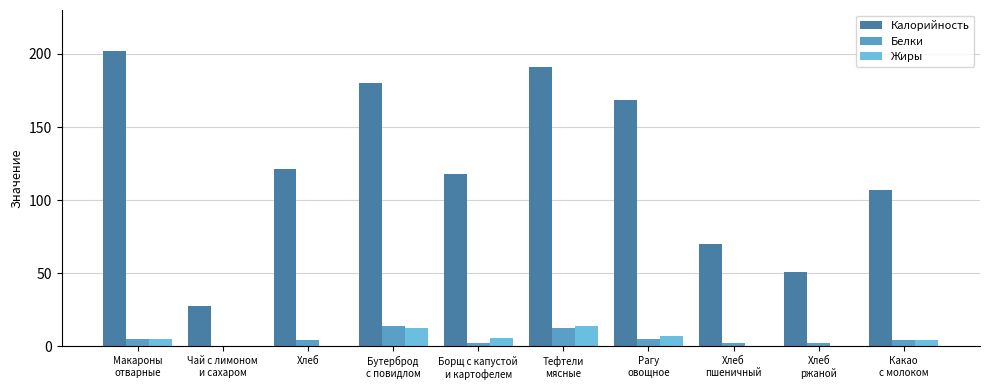

What is the highest value of the Жиры series?

14.0